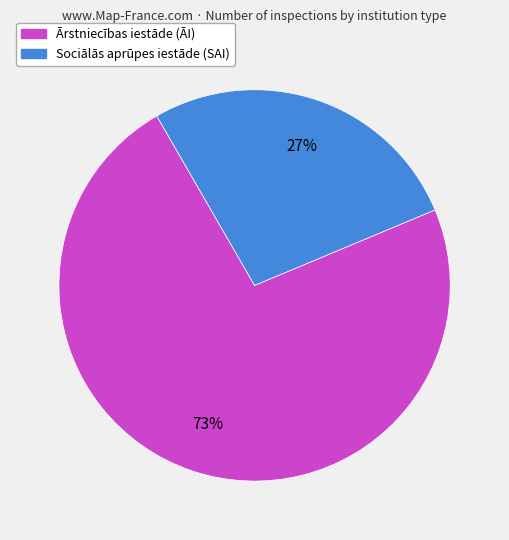

Is there any slice that represents more than half of the pie?

Yes